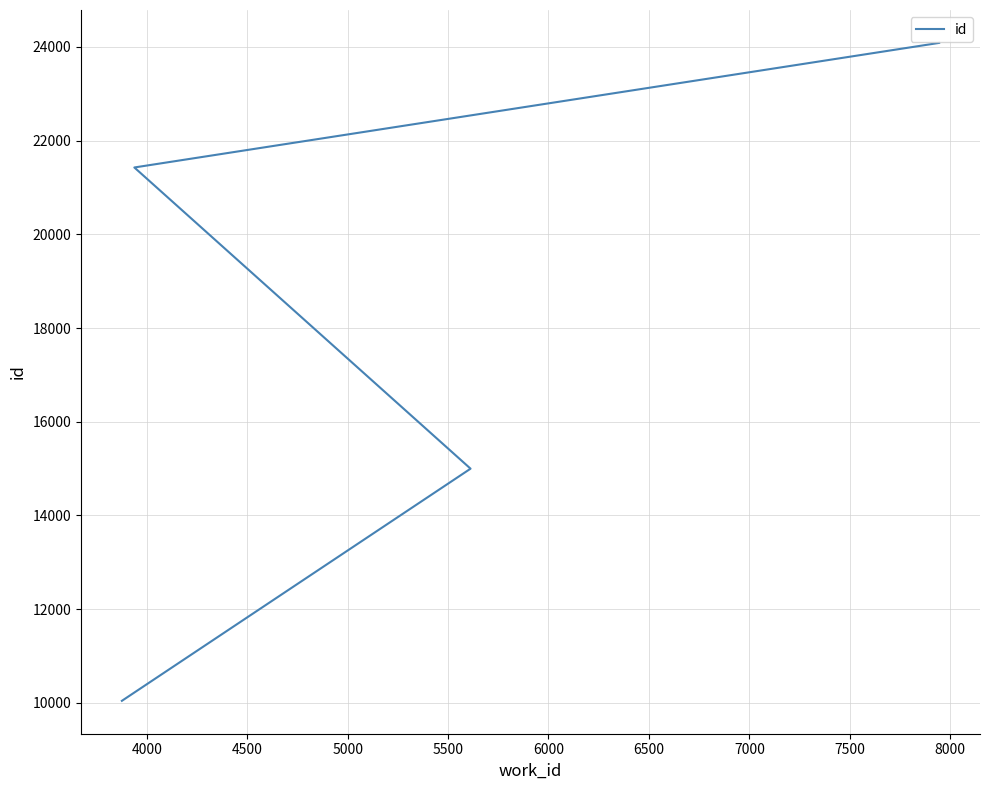

What is the value of the 4th point from the left?

24087